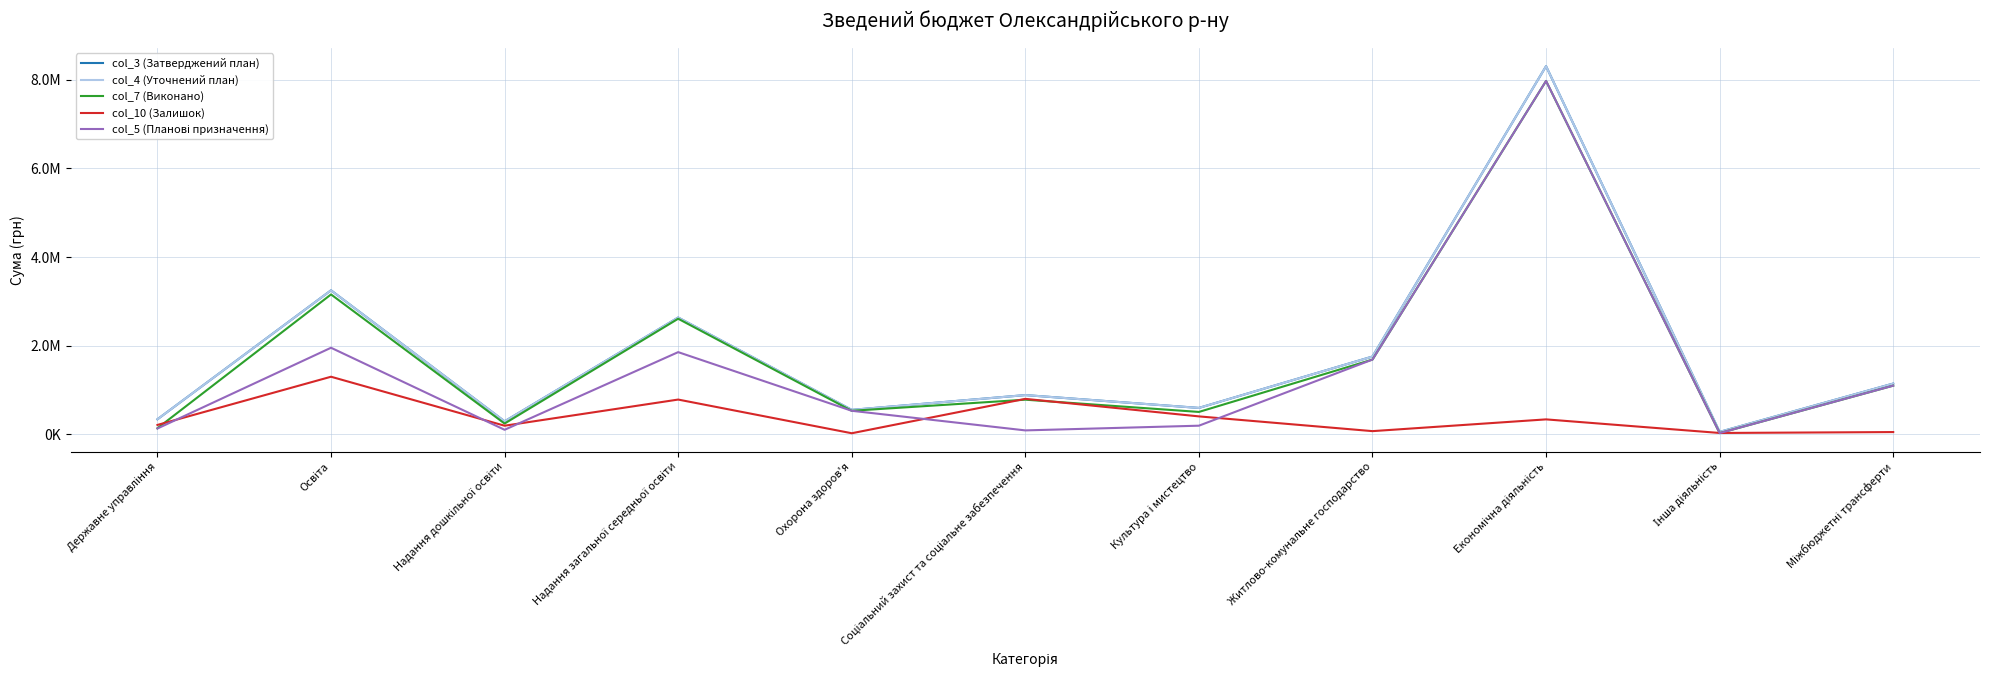

Does the chart display data point markers on the line(s)?

No